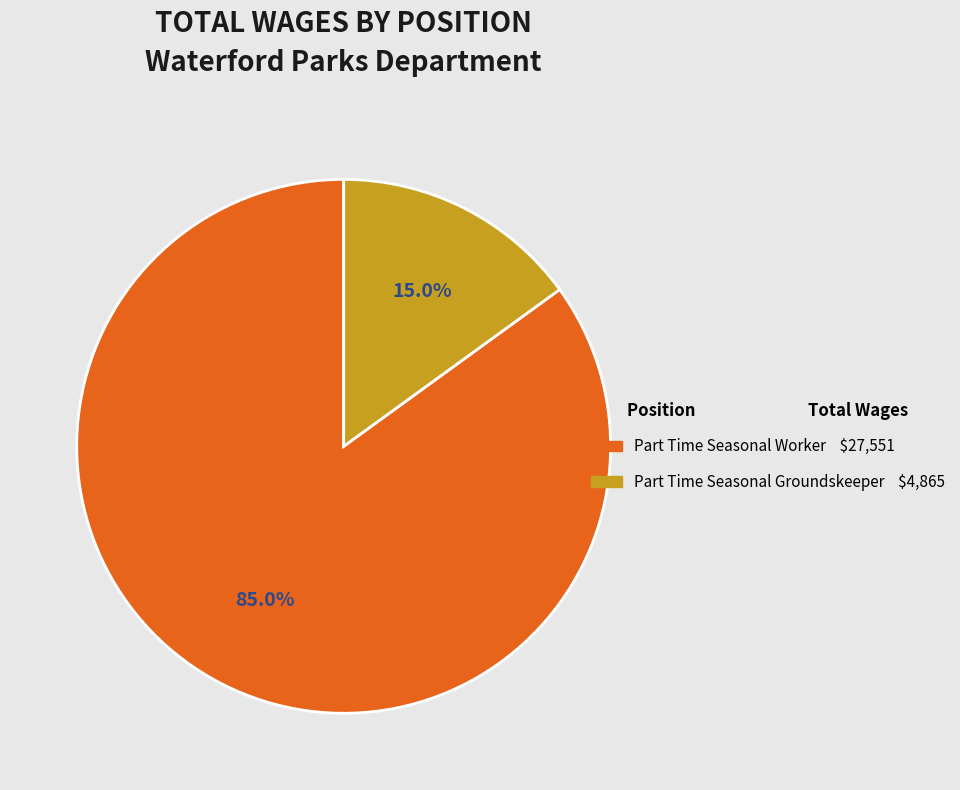

Which has a higher value, Part Time Seasonal Groundskeeper or Part Time Seasonal Worker?

Part Time Seasonal Worker